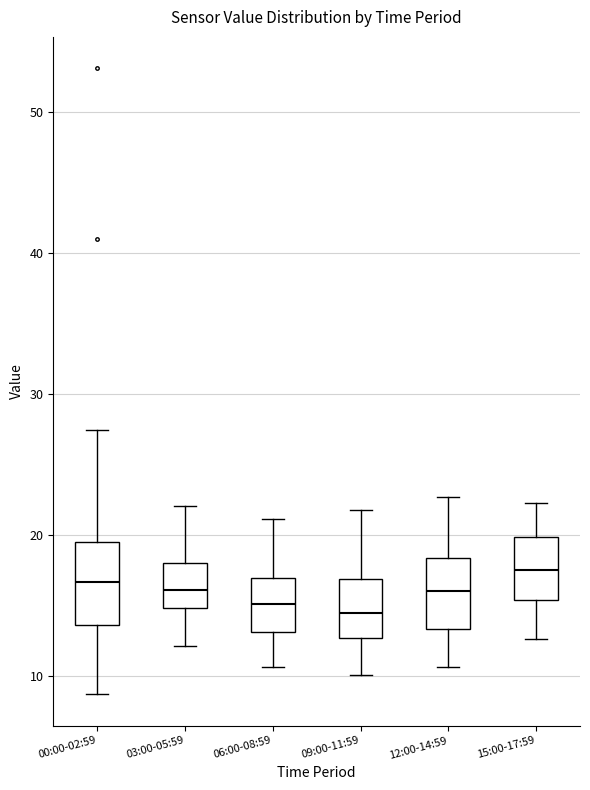

Reading left to right, read every box against the y-axis: the position of its median line, the range the box covers, and the ends of its whiskers. The values are not printed on the chart, so give them approximately, as read against the axis.

00:00-02:59: median 17, box 14 to 20, whiskers 9 to 27
03:00-05:59: median 16, box 15 to 18, whiskers 12 to 22
06:00-08:59: median 15, box 13 to 17, whiskers 11 to 21
09:00-11:59: median 15, box 13 to 17, whiskers 10 to 22
12:00-14:59: median 16, box 13 to 18, whiskers 11 to 23
15:00-17:59: median 18, box 15 to 20, whiskers 13 to 22